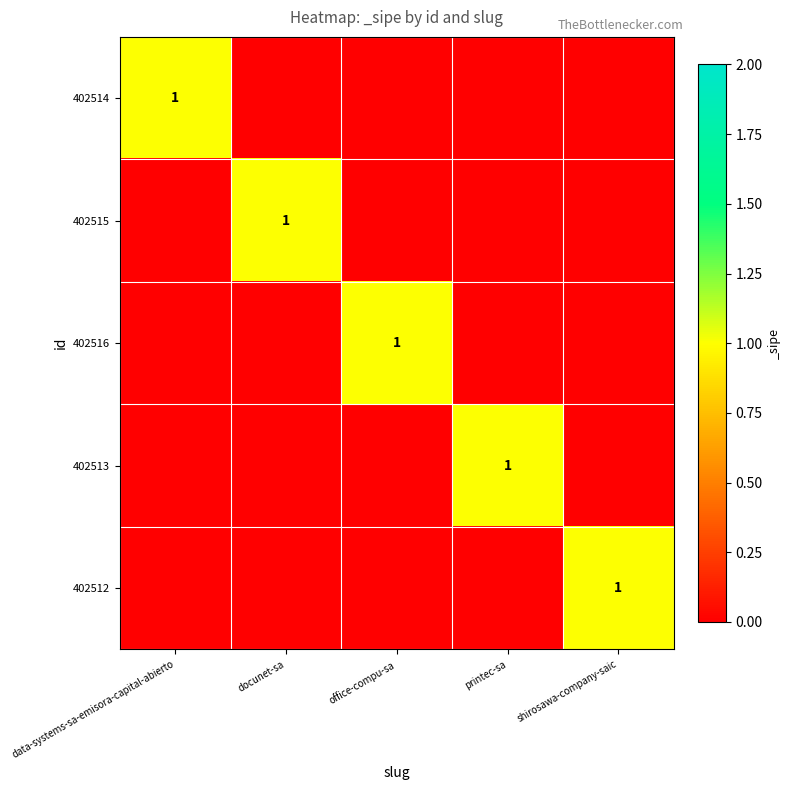

At which category is the sum across all series the highest?

data-systems-sa-emisora-capital-abierto